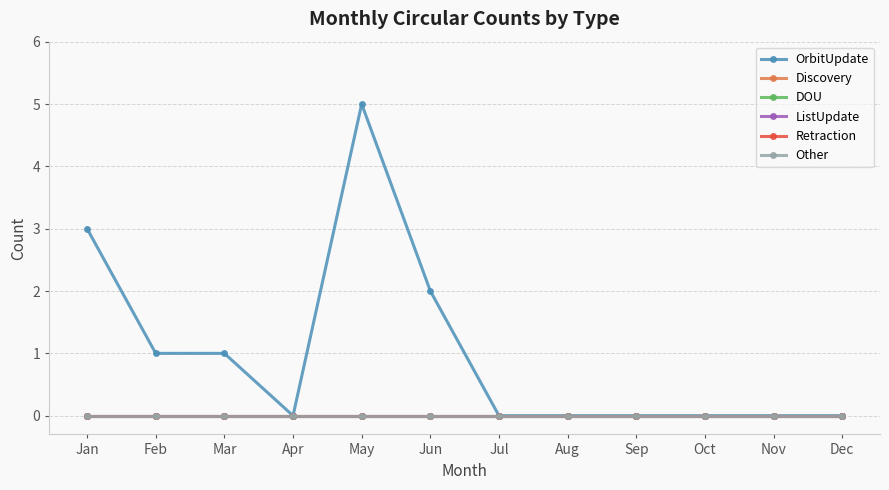

The OrbitUpdate series shows 2 at Dec. True or false?

False